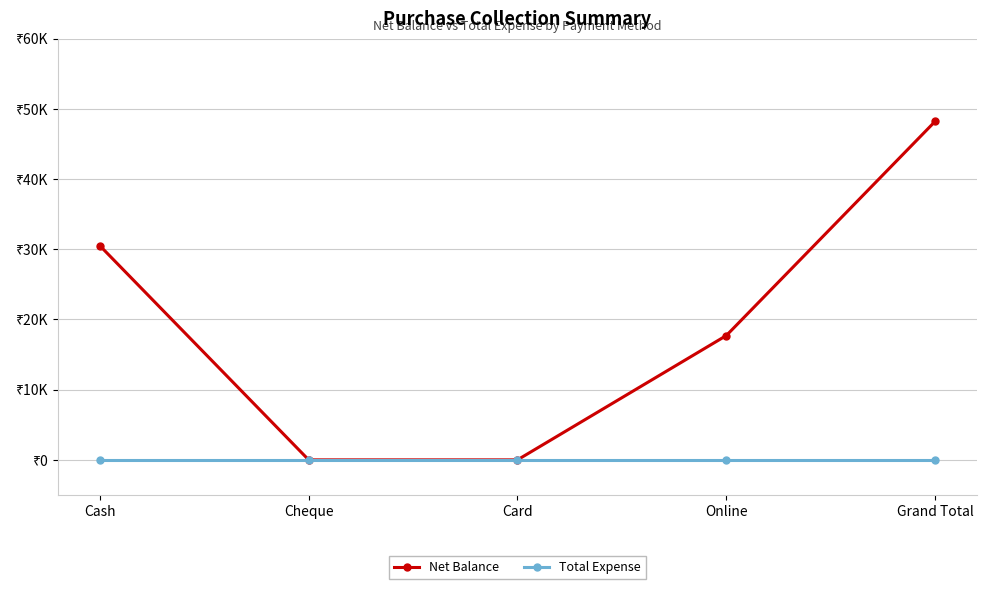

Reading right to left, list all the values displayed in this chart.

Net Balance: 48200	17700	0	0	30500
Total Expense: 0	0	0	0	0